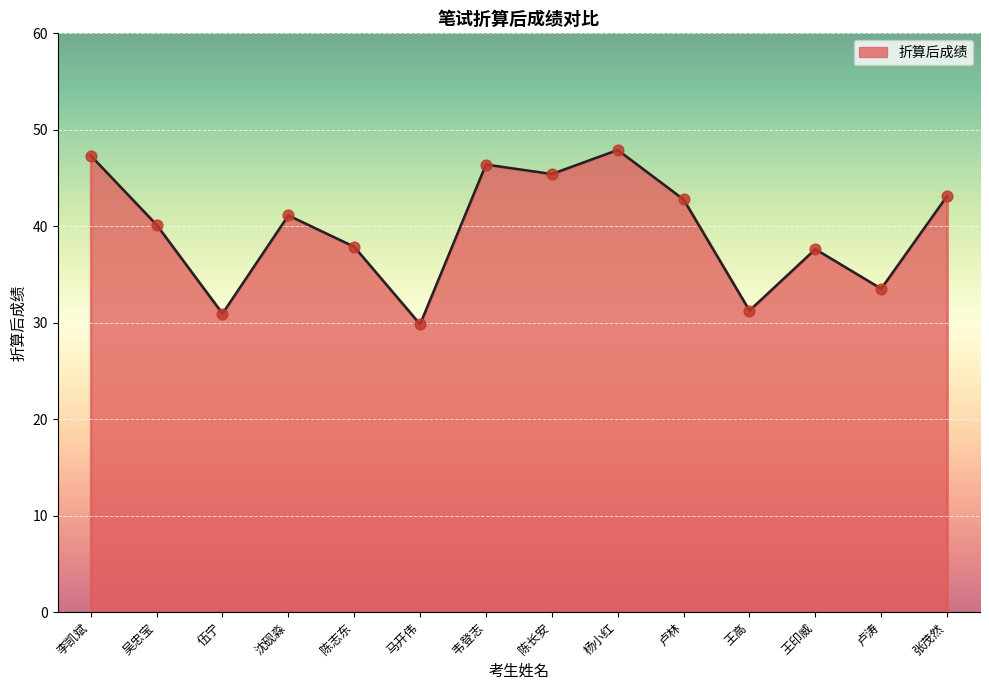

What is the ratio of the value at 韦登志 to the value at 王印威?

1.2